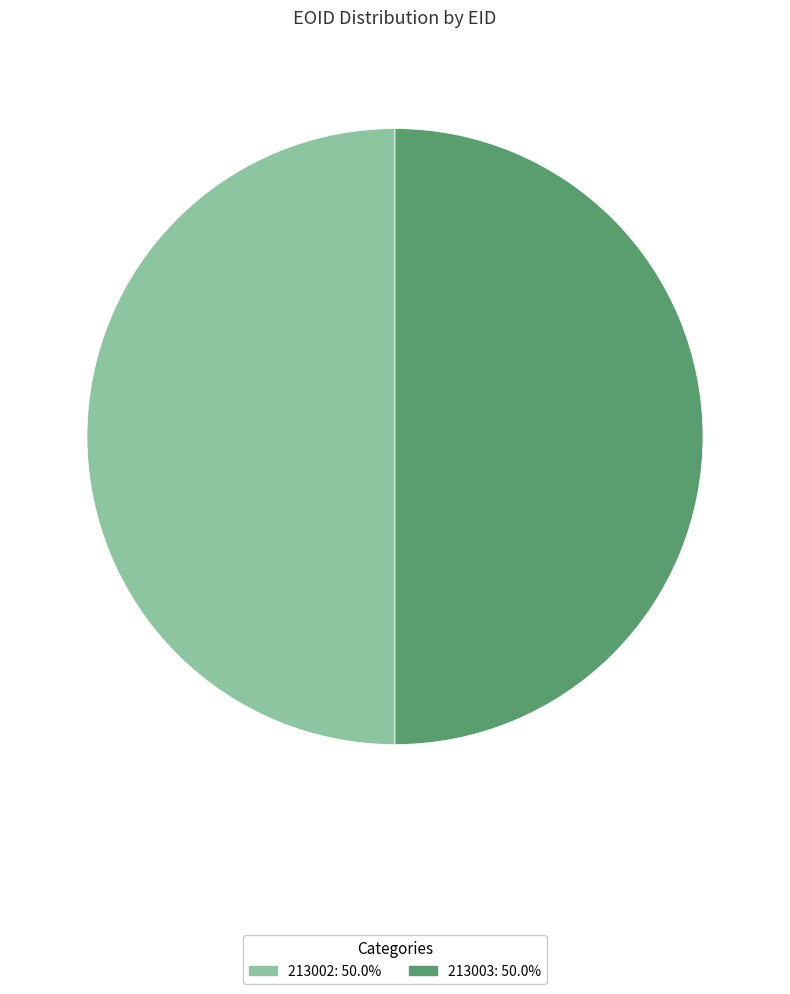

Approximately how many times larger is the value at 213003 compared to 213002?

1.0